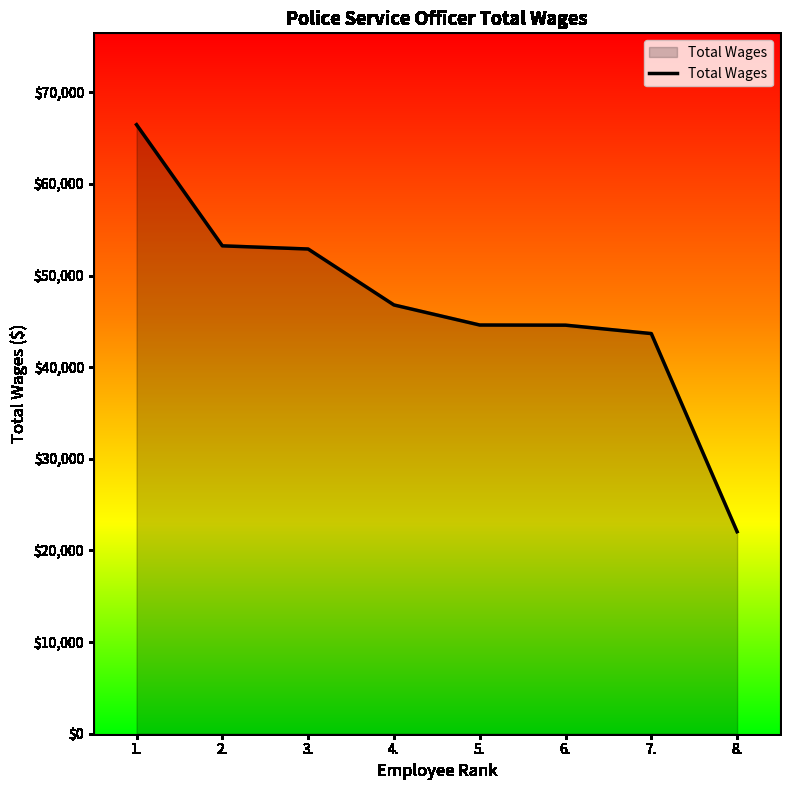

What is the sum of the values at 6. and 7.?

88258